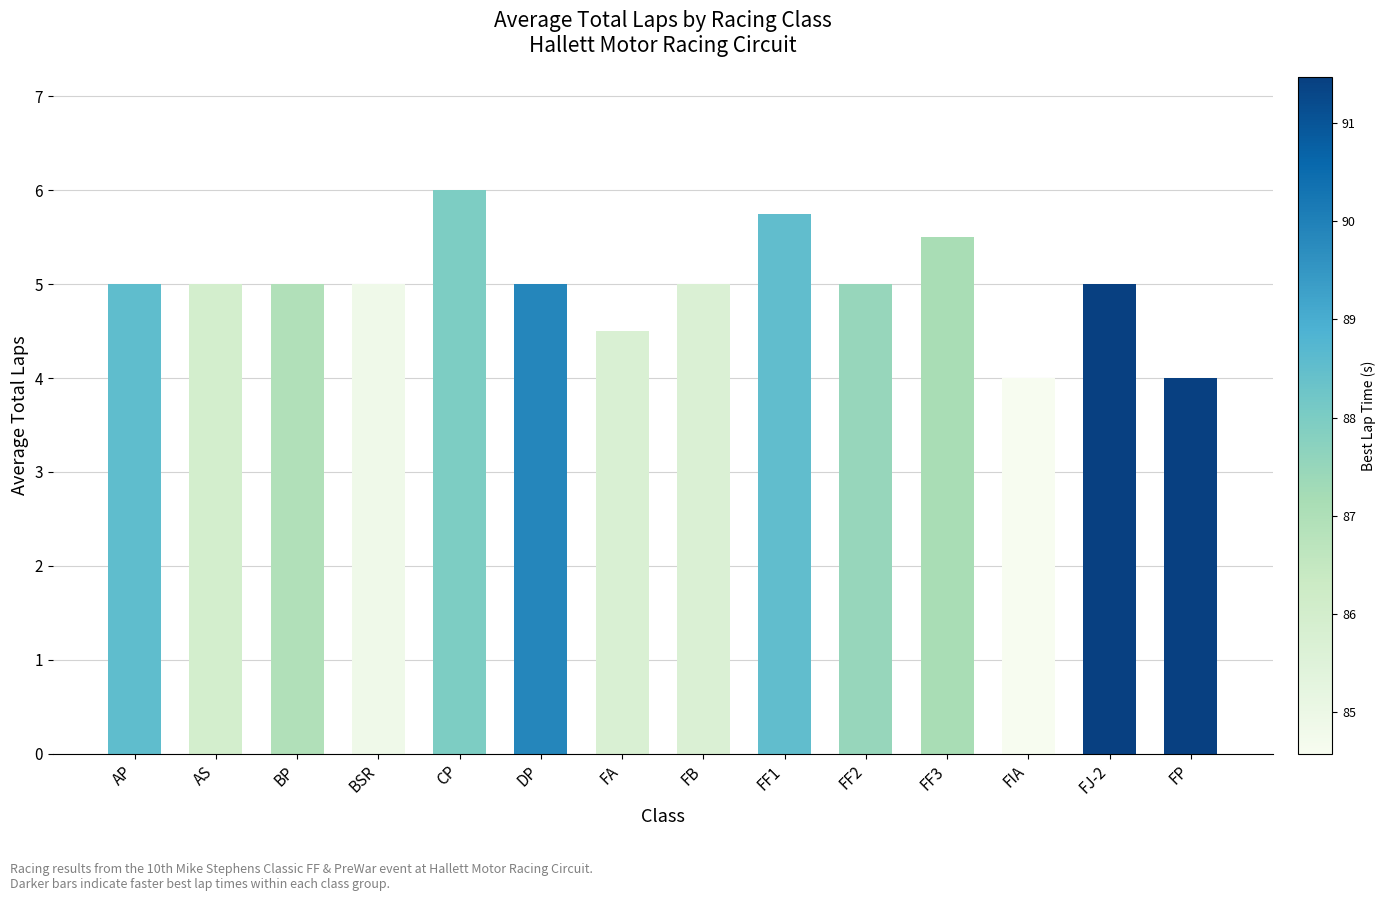

Reading right to left, transcribe all the data shown in this chart.

FP=4.0	FJ-2=5.0	FIA=4.0	FF3=5.5	FF2=5.0	FF1=5.8	FB=5.0	FA=4.5	DP=5.0	CP=6.0	BSR=5.0	BP=5.0	AS=5.0	AP=5.0